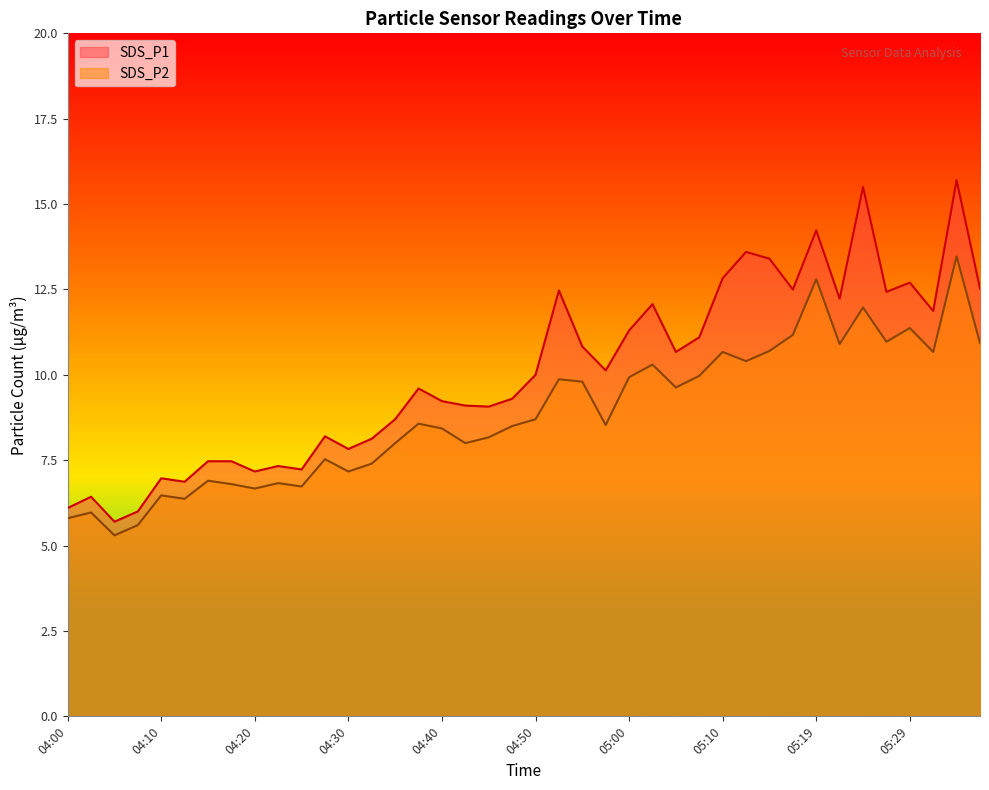

How many data points does each series have?

40